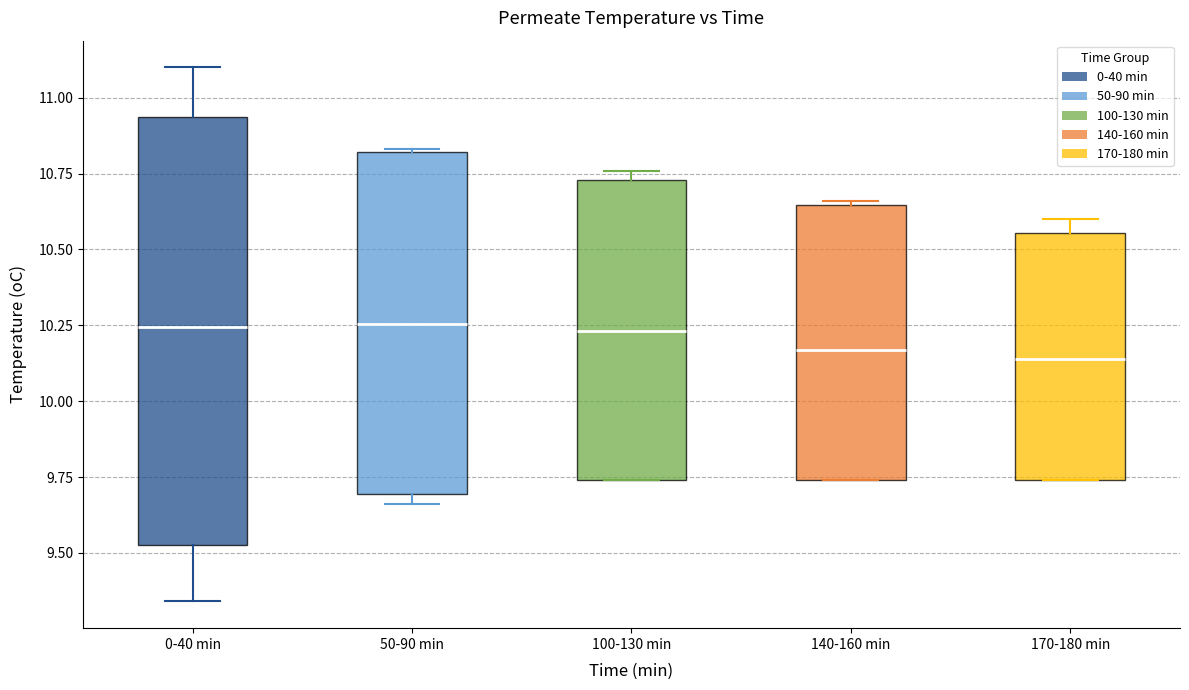

Comparing the boxes themselves (not the whiskers), which one is the tallest?

0-40 min